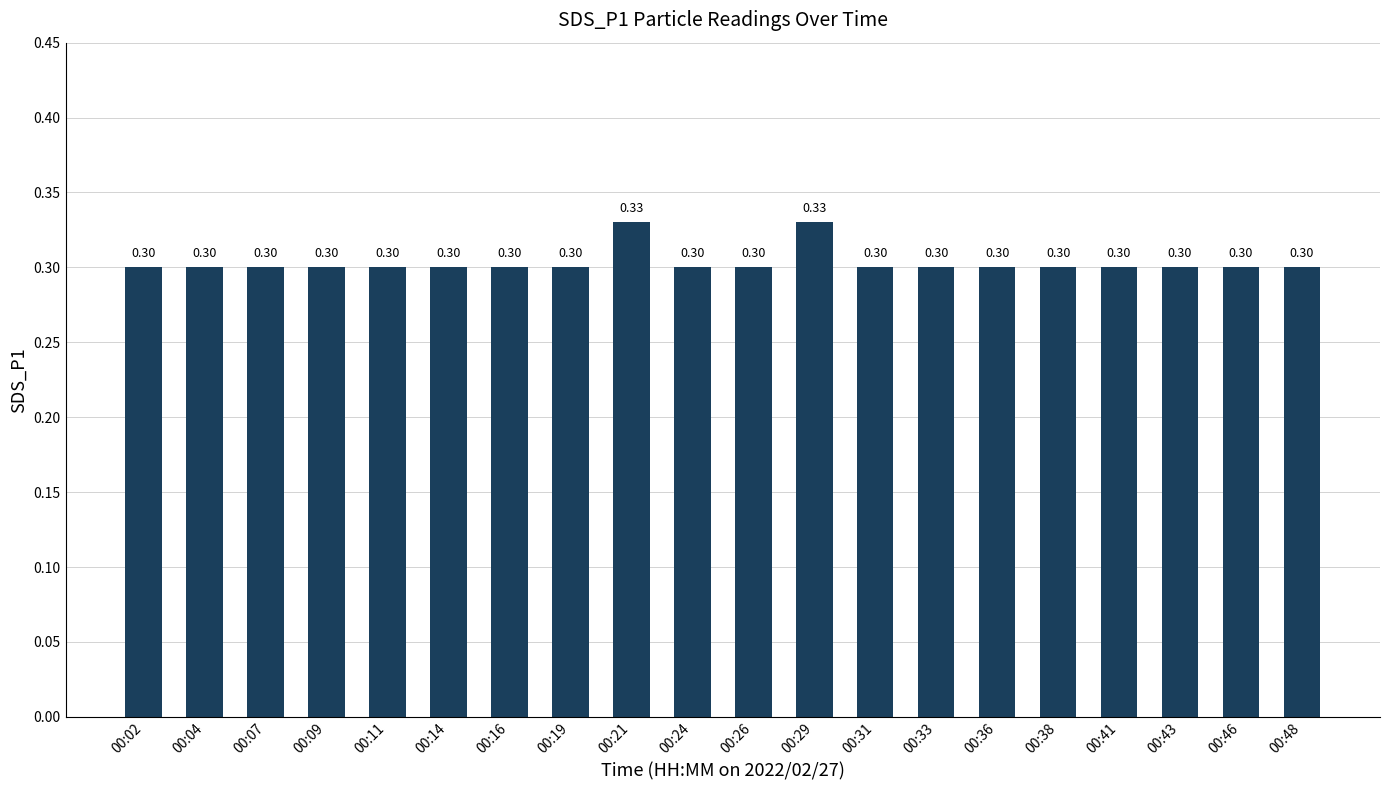

The value at 00:16 is 0.2. True or false?

False